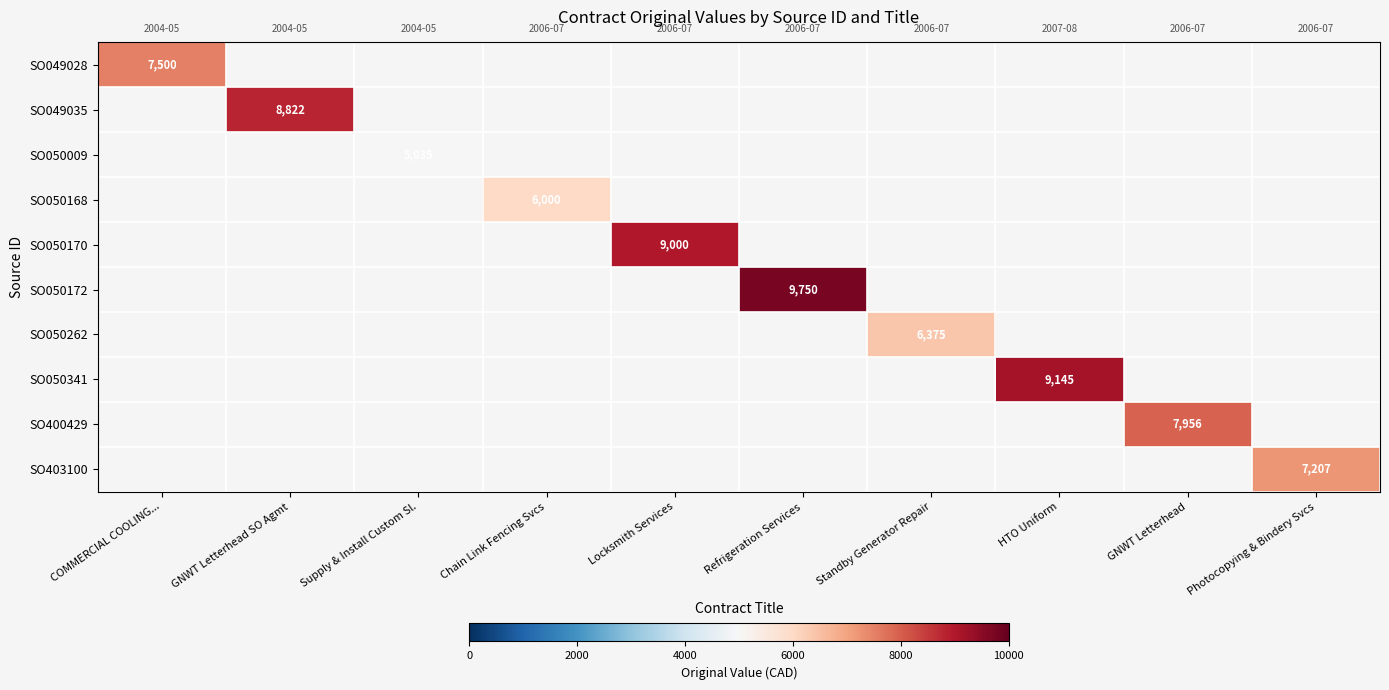

How many data points does each series have?

10